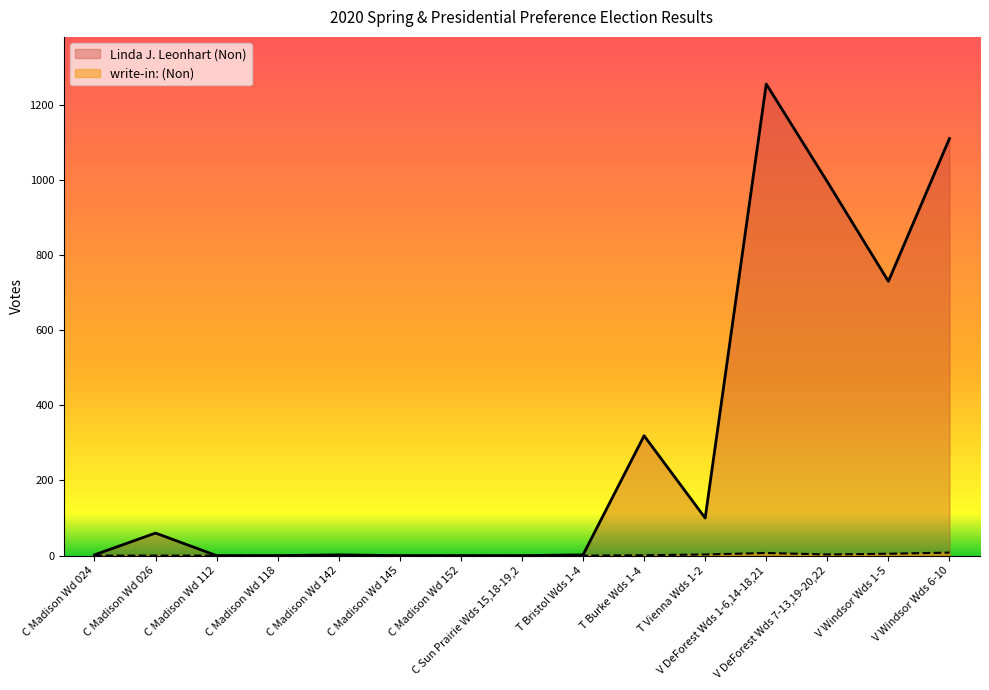

True or false: write-in: (Non) has more than 2 points higher than both neighbors.

False